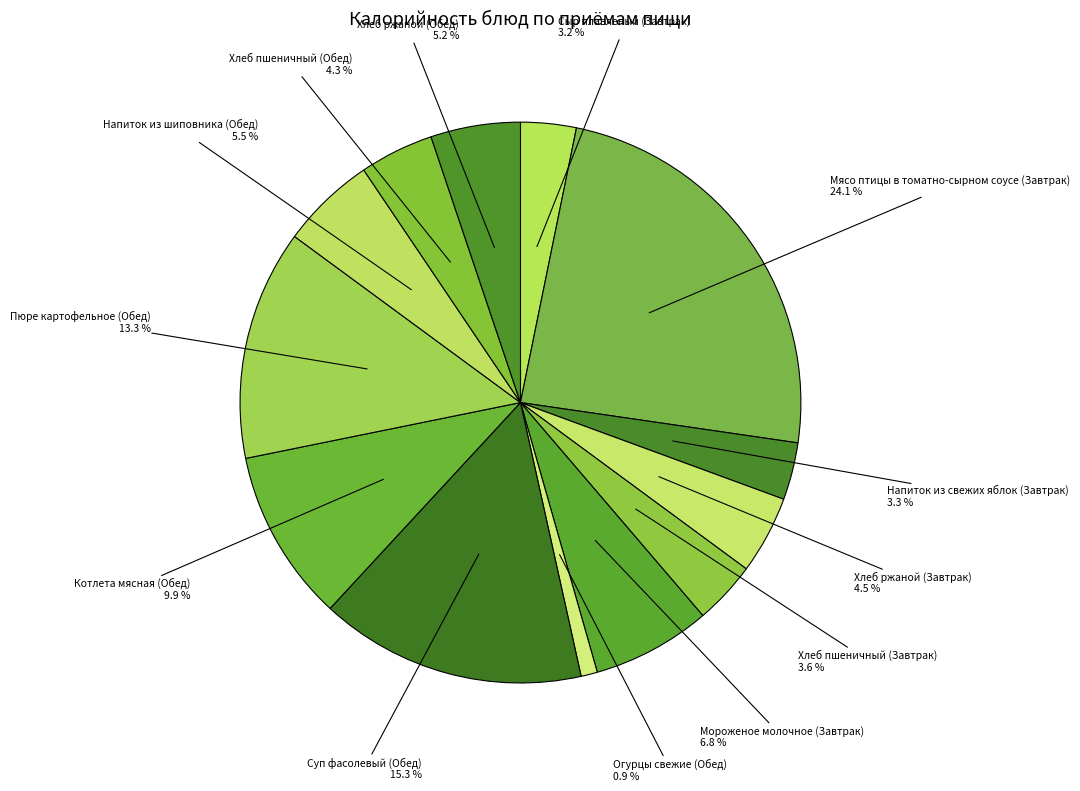

Which slice is the largest?

Мясо птицы в томатно-сырном соусе (Завтрак)